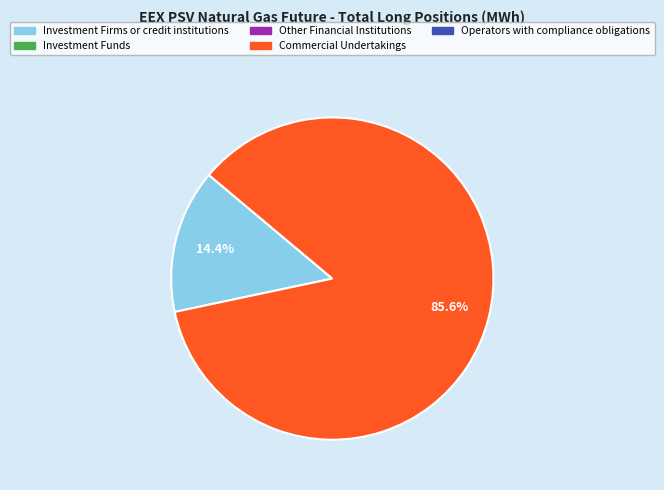

Does any single category account for the majority?

Yes